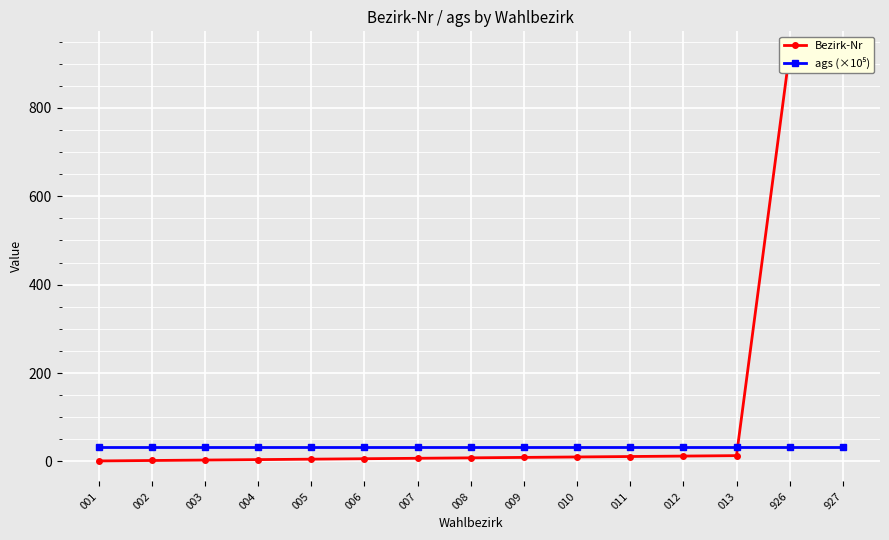

What are all the series names shown in the legend?

Bezirk-Nr, ags (×10⁵)